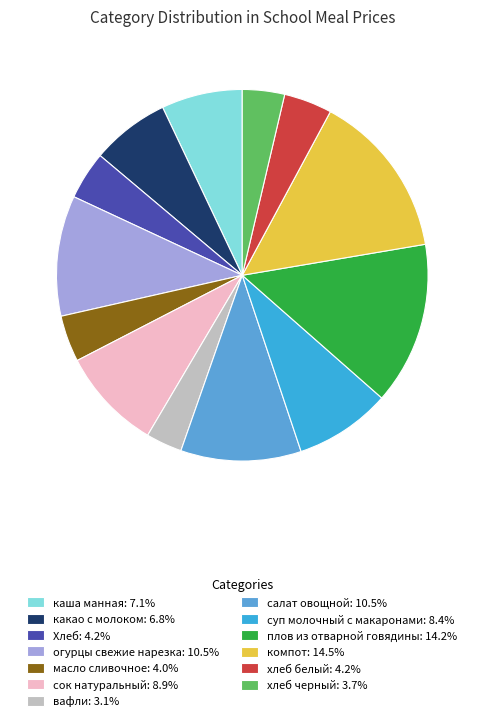

To the nearest percent, what percentage of the pie is масло сливочное?

4%